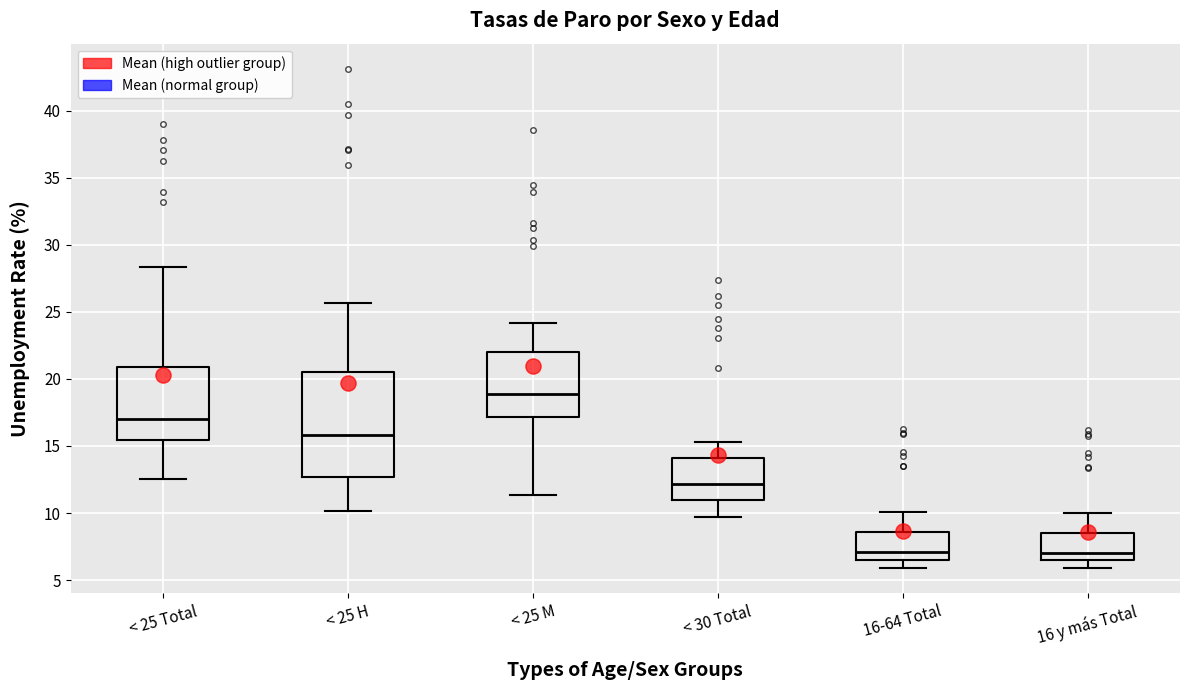

Reading left to right, read every box against the y-axis: the position of its median line, the range the box covers, and the ends of its whiskers. The values are not printed on the chart, so give them approximately, as read against the axis.

< 25 Total: median 17.0, box 15.5 to 21.0, whiskers 12.5 to 28.5
< 25 H: median 16.0, box 12.5 to 20.5, whiskers 10.0 to 25.5
< 25 M: median 19.0, box 17.0 to 22.0, whiskers 11.5 to 24.0
< 30 Total: median 12.0, box 11.0 to 14.0, whiskers 9.5 to 15.5
16-64 Total: median 7.0, box 6.5 to 8.5, whiskers 6.0 to 10.0
16 y más Total: median 7.0, box 6.5 to 8.5, whiskers 6.0 to 10.0